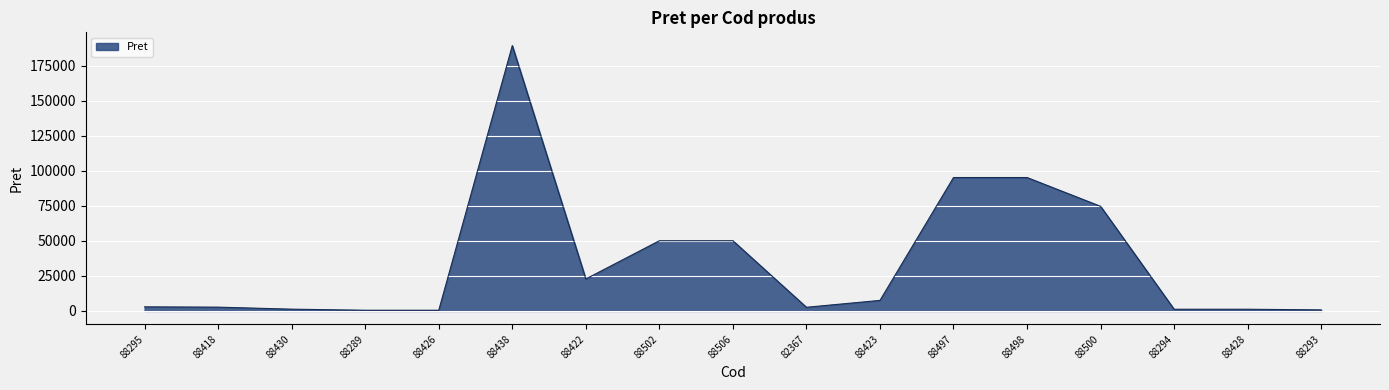

Is it true that the value at 88422 is 31177.5?

False